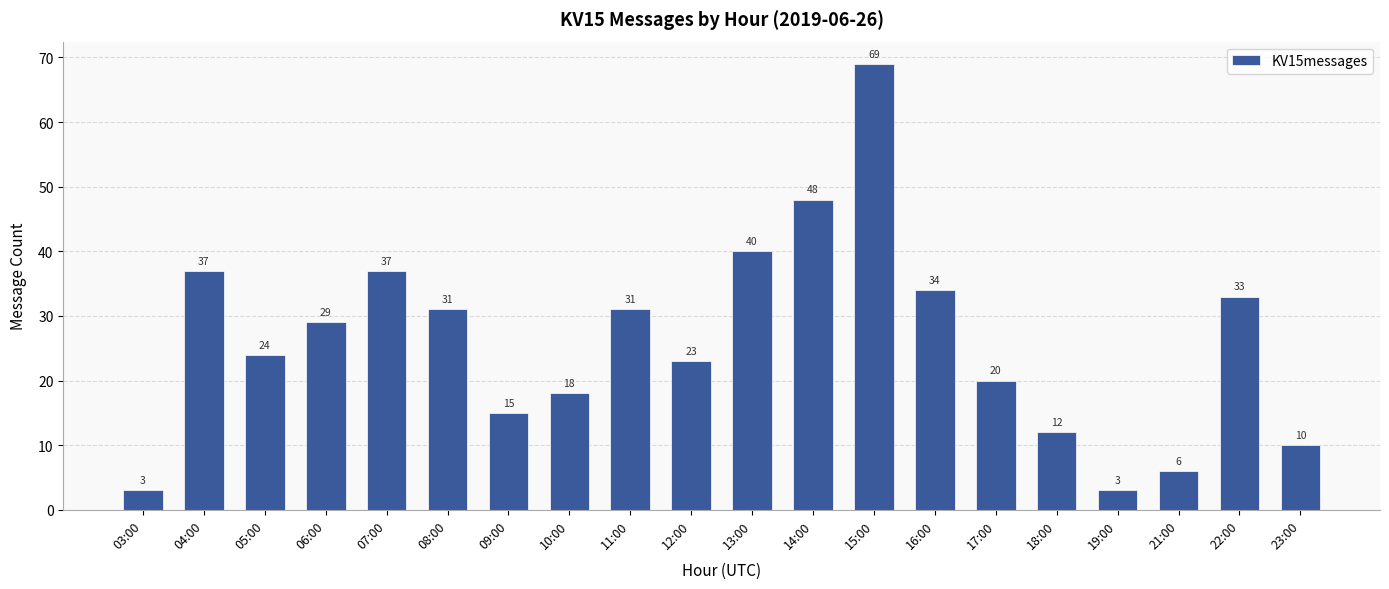

At which label does the data first exceed 29?

04:00